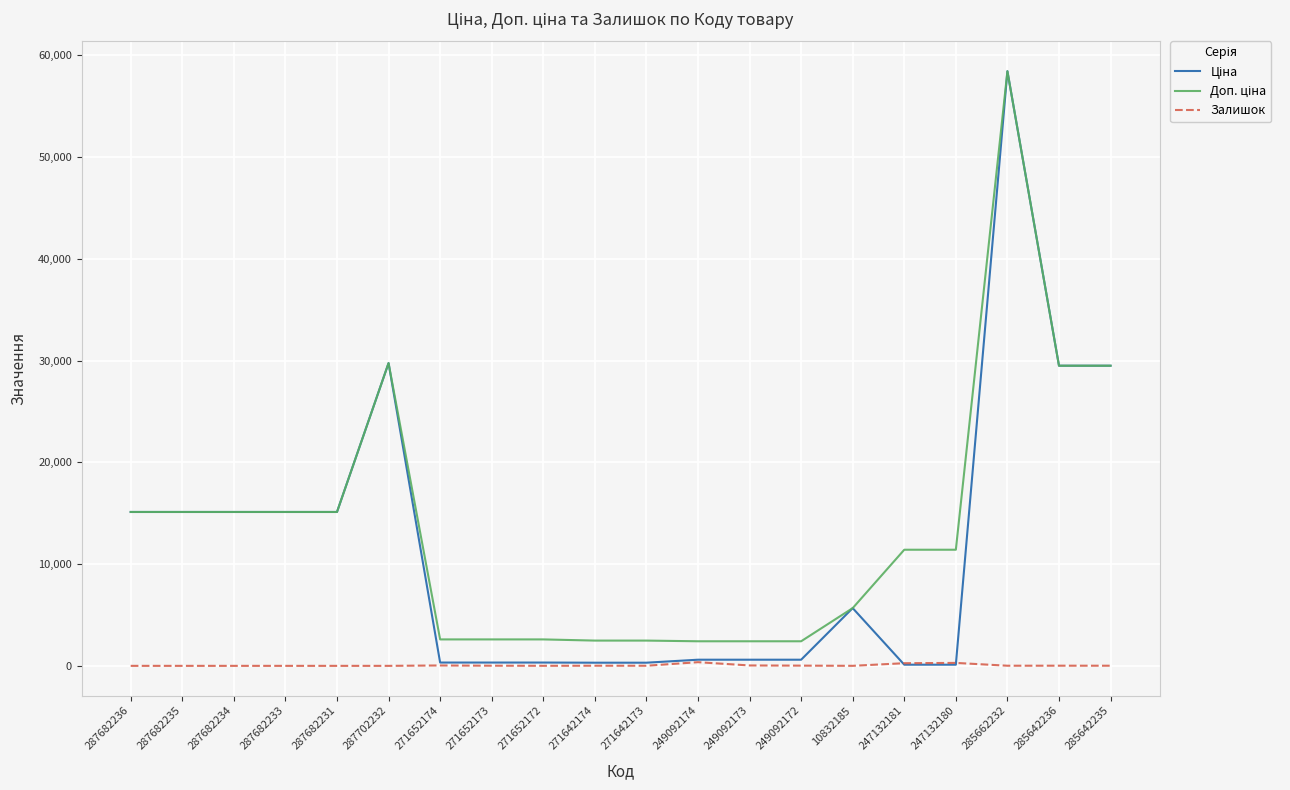

How many series are shown in this chart?

3